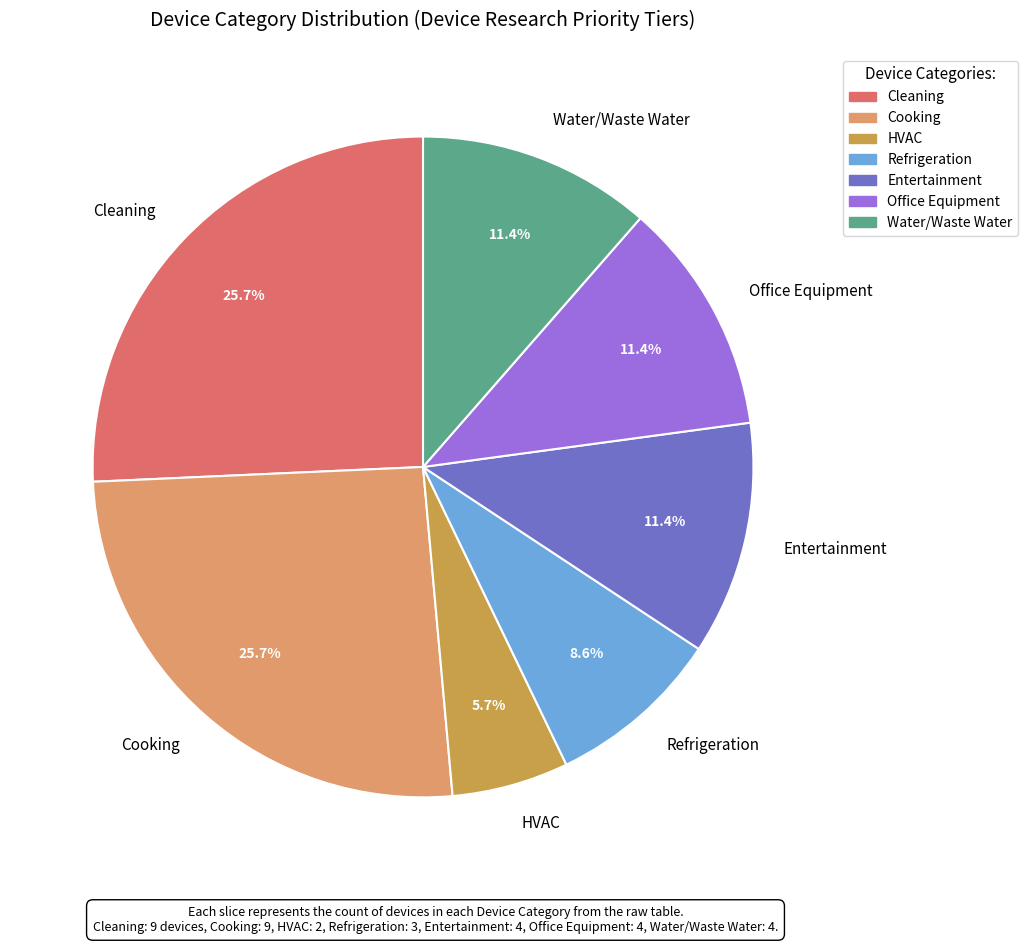

What is the smallest slice in the pie chart?

HVAC